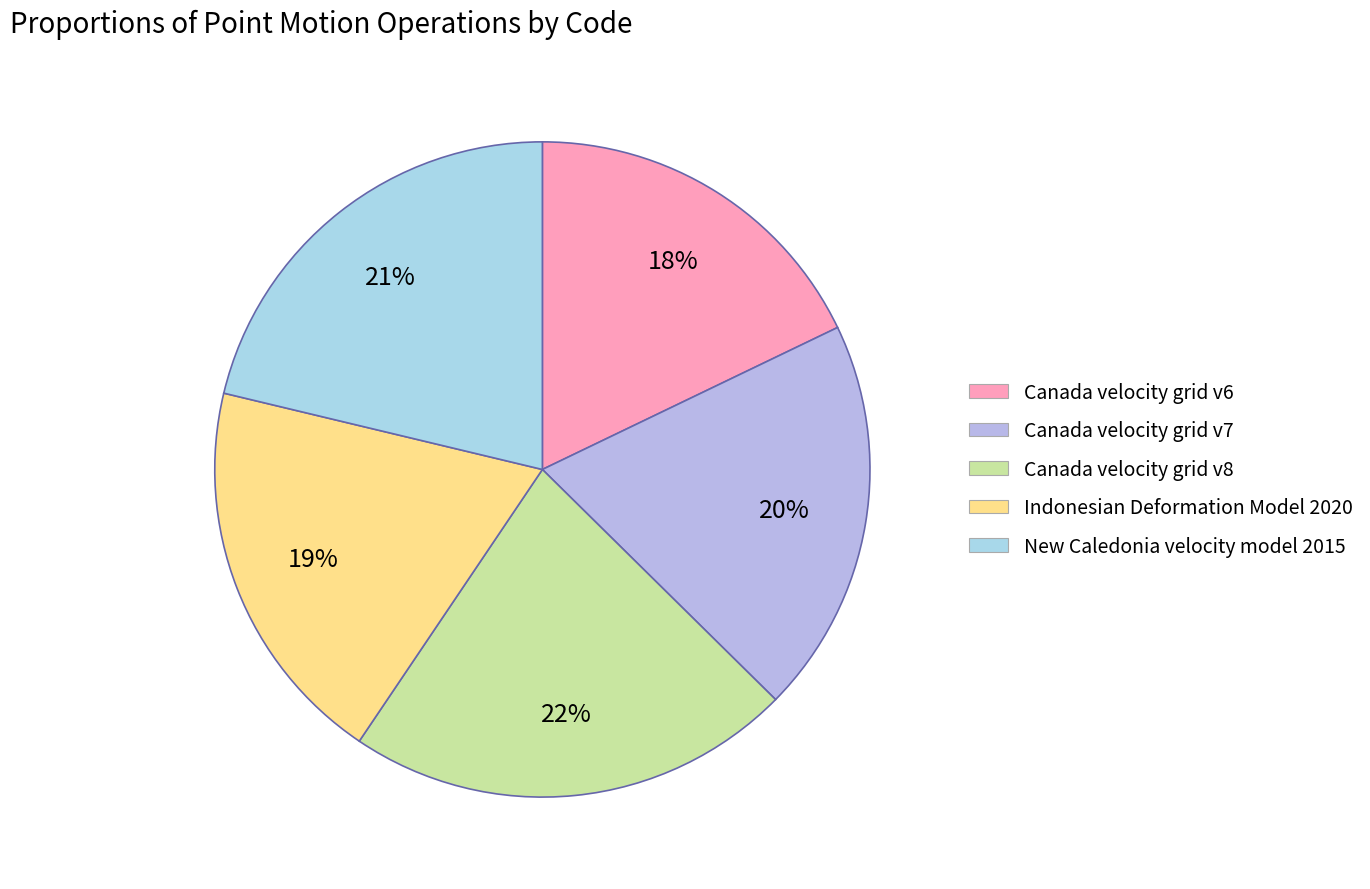

How many slices are in this pie chart?

5